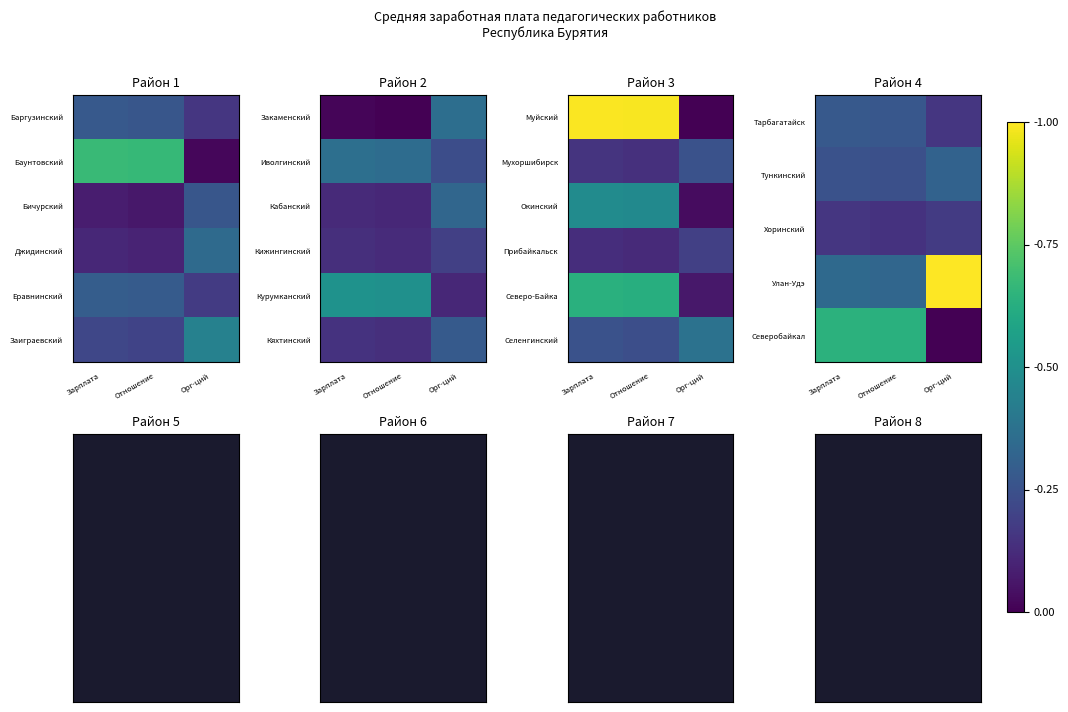

How many distinct data groups are displayed?

6